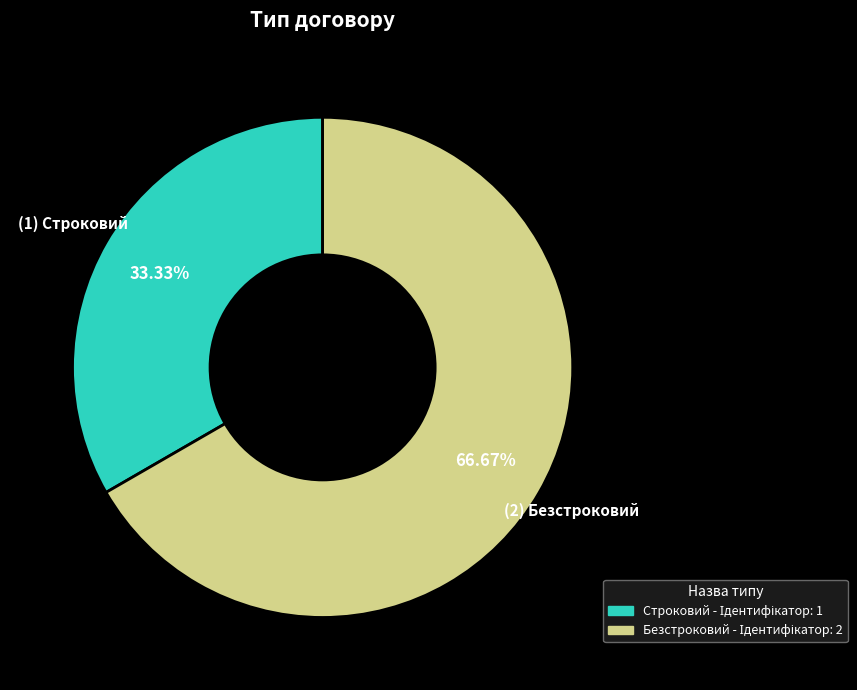

Count the number of slices in the pie.

2